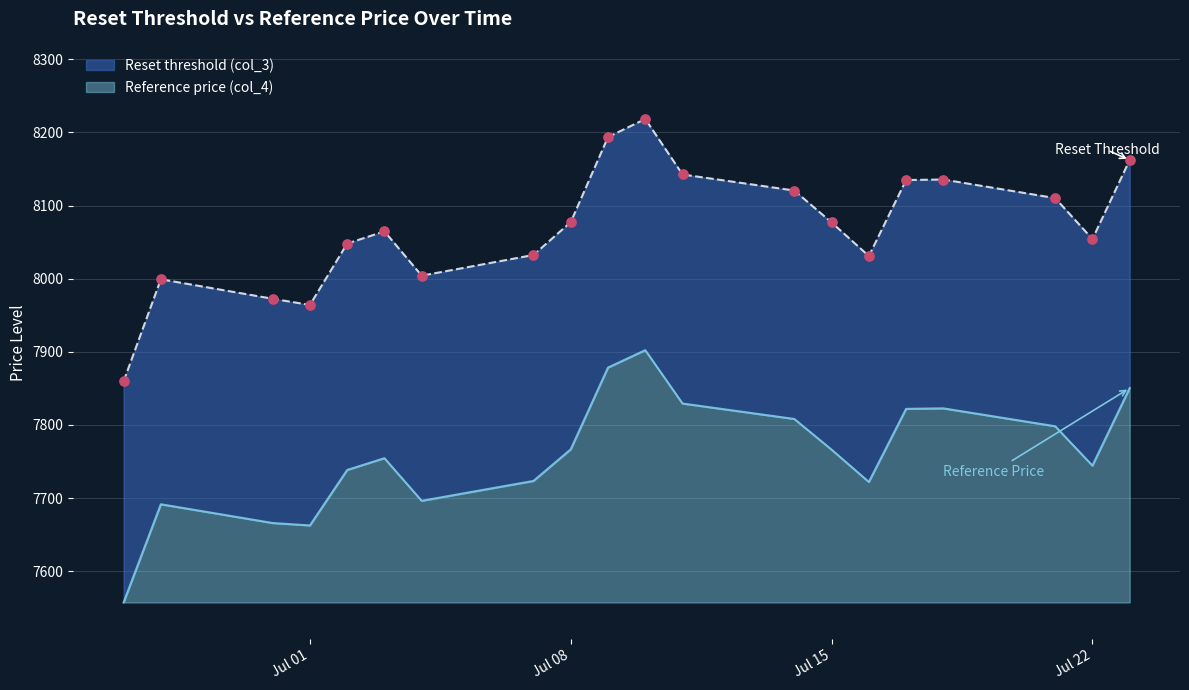

Which series reaches the minimum Y coordinate?

Reference price (col_4)